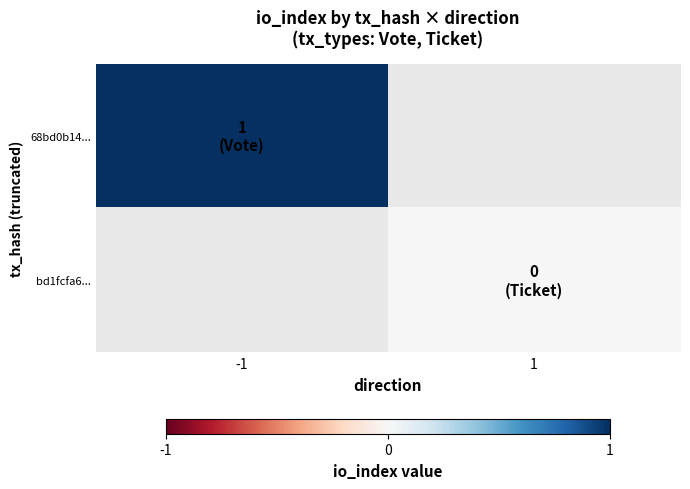

Which category has the lowest value in the 68bd0b14... series?

-1